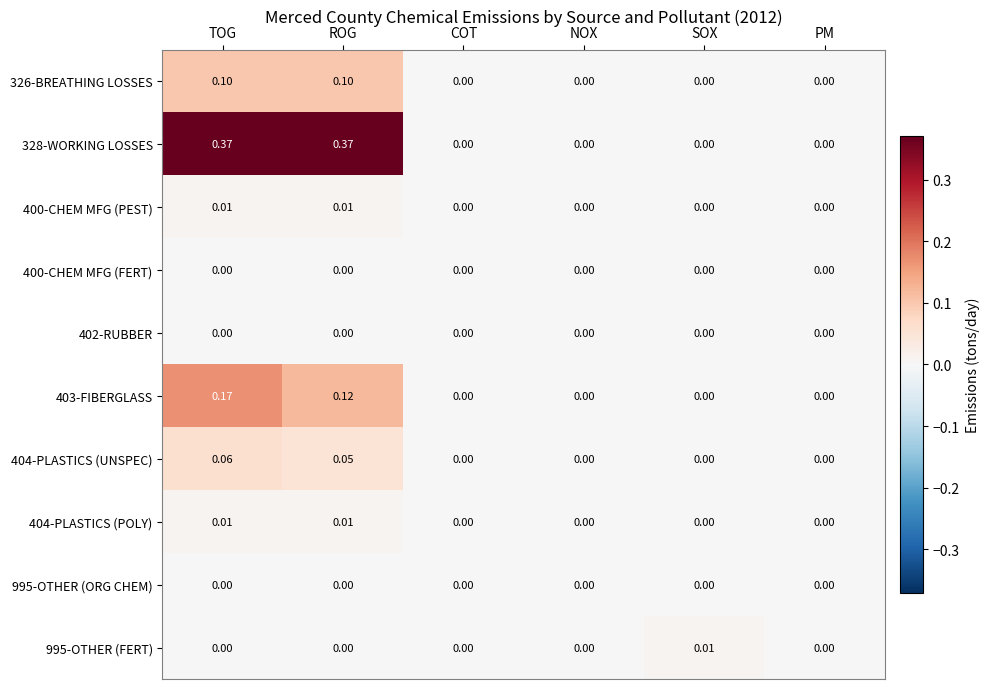

How many positive values does the 400-CHEM MFG (PEST) series have?

2